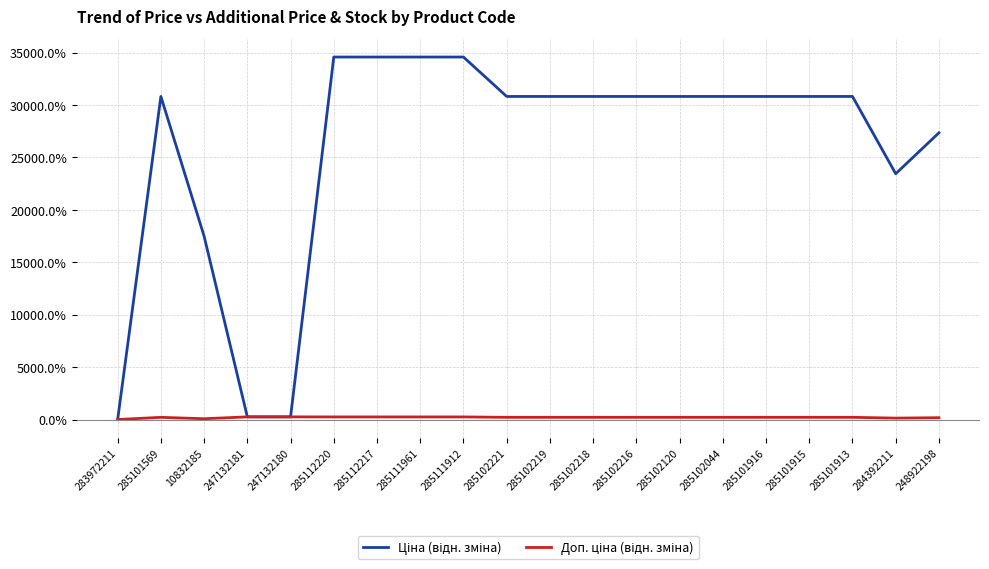

What is the greatest value displayed?

34575.8